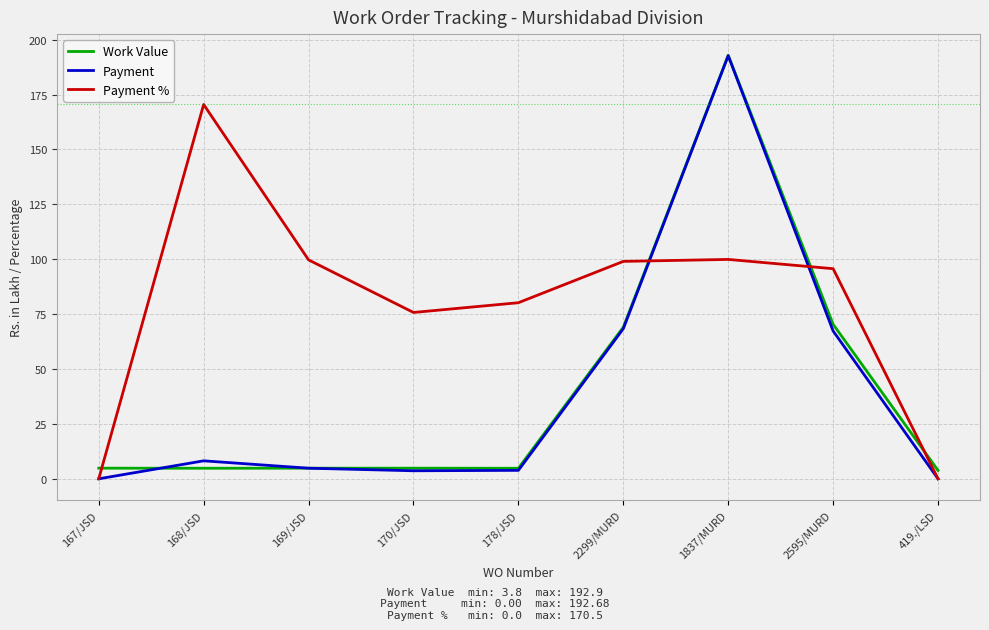

How many lines are shown in the chart?

3